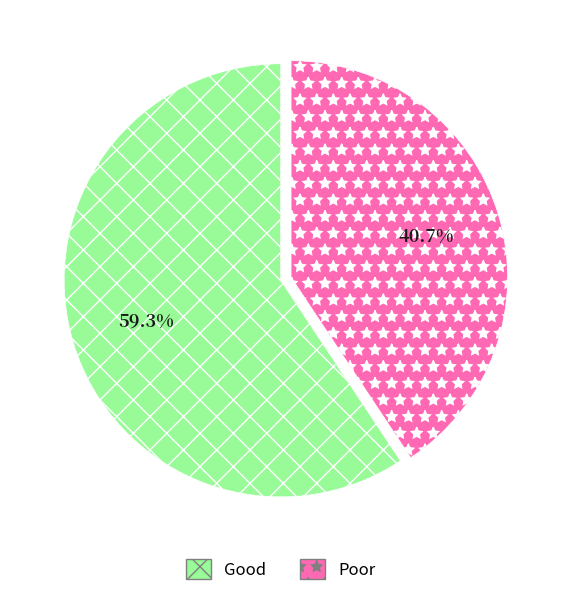

Which category has the biggest portion of the pie?

Good